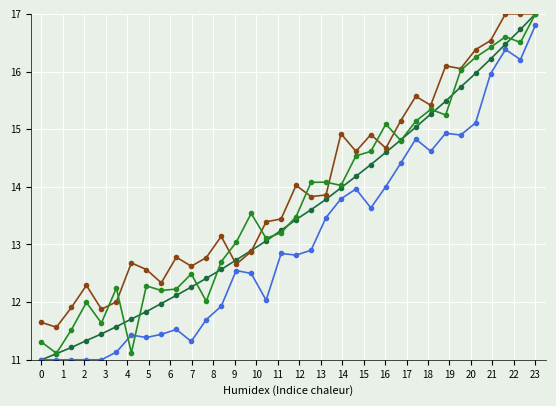

Count the number of data series in this chart.

4